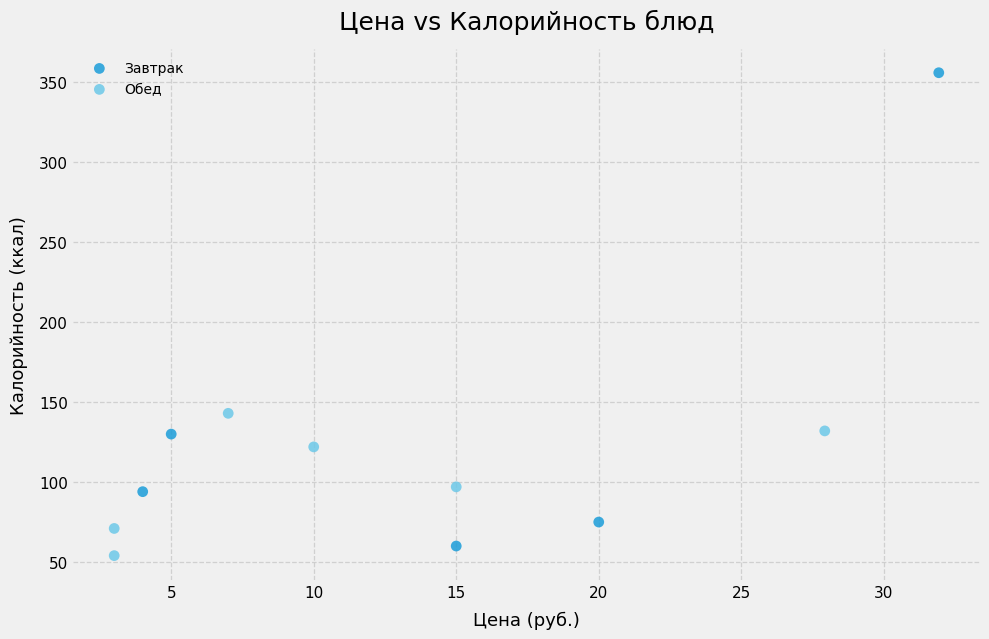

Which series reaches the minimum Y coordinate?

Обед